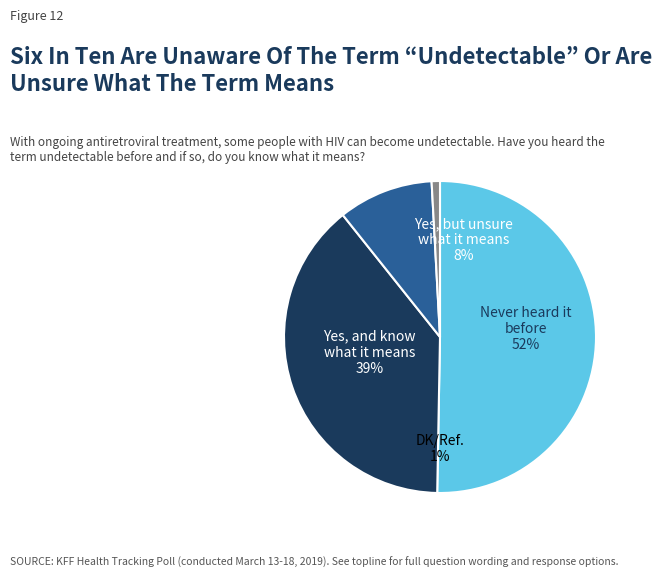

Does hvy_min account for over 50% of the chart?

No